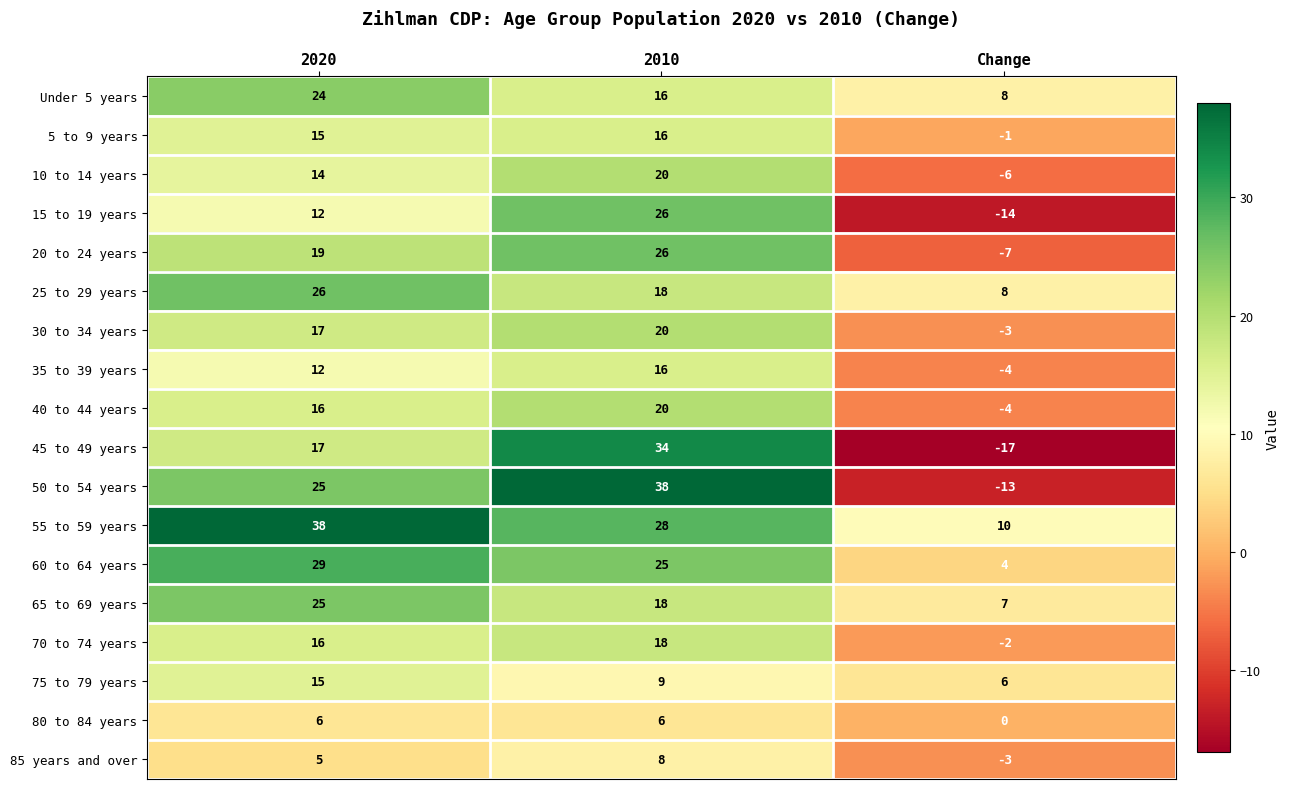

How many negative values does the 35 to 39 years series have?

1